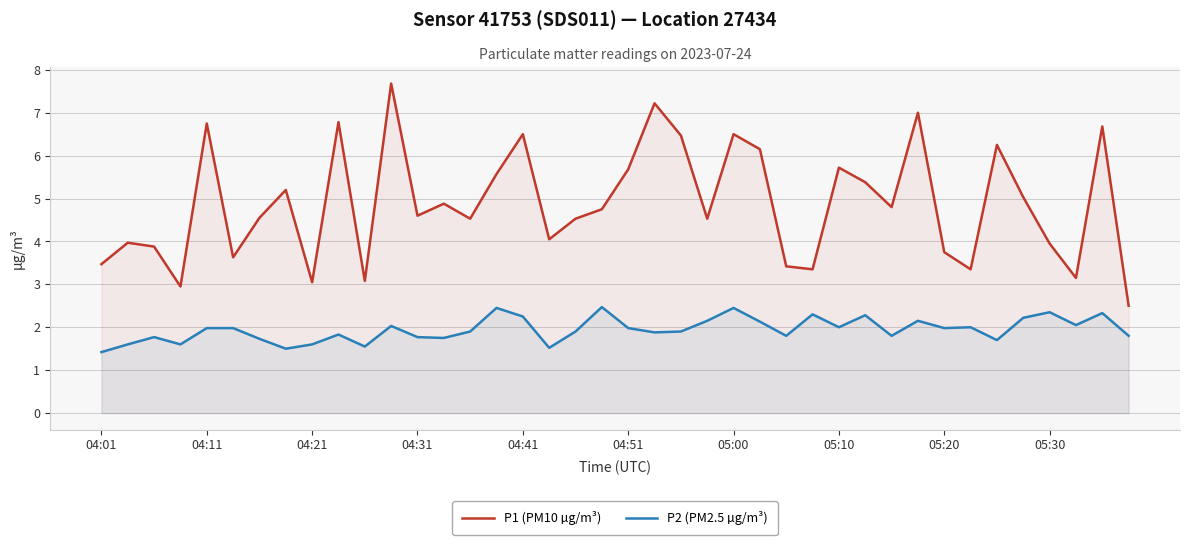

True or false: P2 (PM2.5 µg/m³) has a value of 2.6 at 10.

False